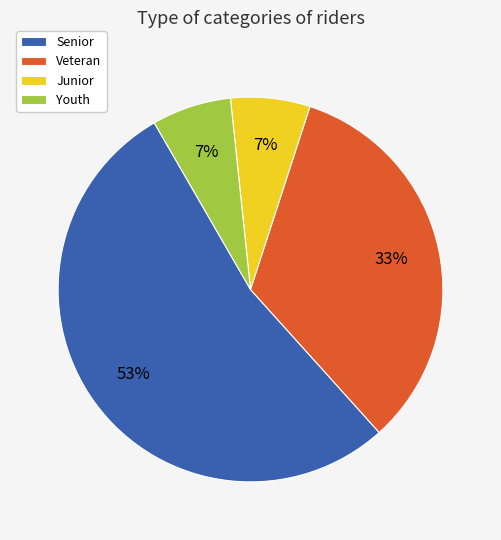

Do Junior and Veteran together represent more than half of the pie?

No